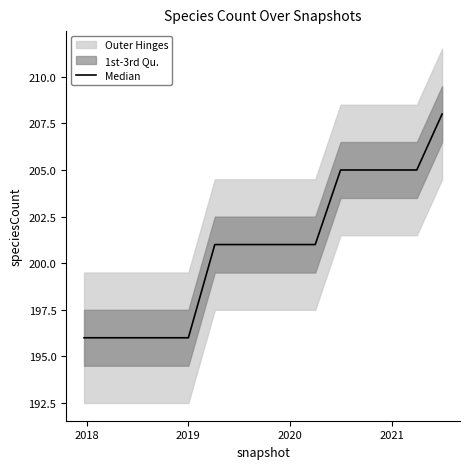

Count the values in the range 196 to 205.

14